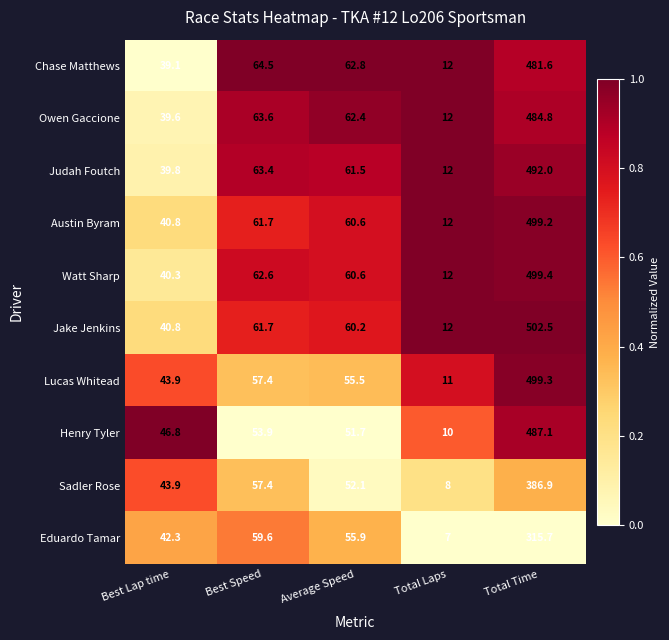

The value of Judah Foutch at Total Time is 492.0. True or false?

True